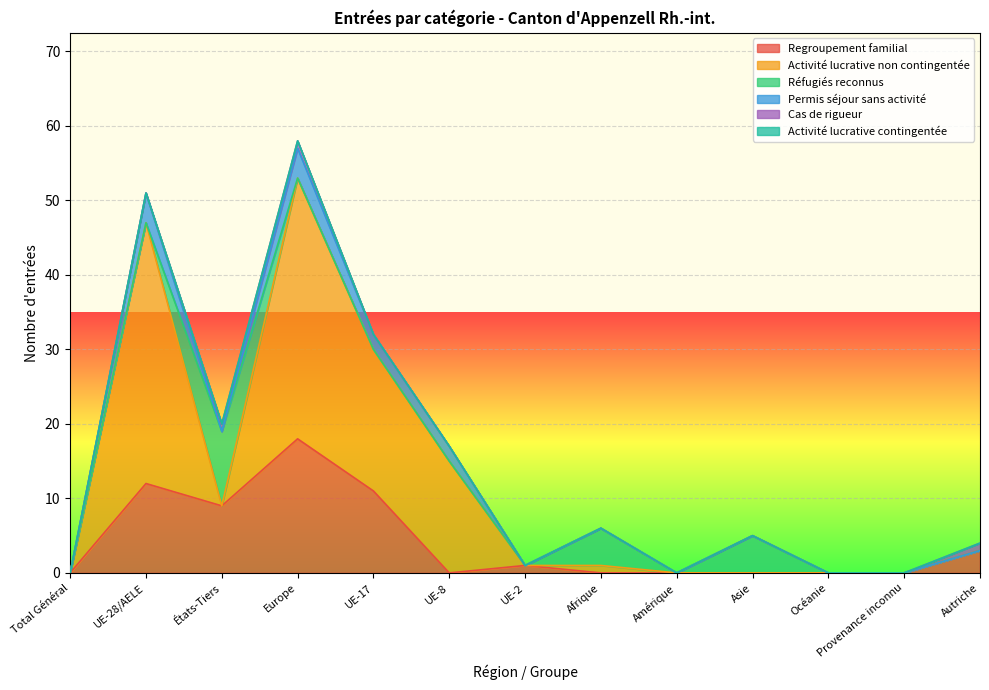

What is the difference between the maximum and second lowest values in the Permis séjour sans activité series?

4